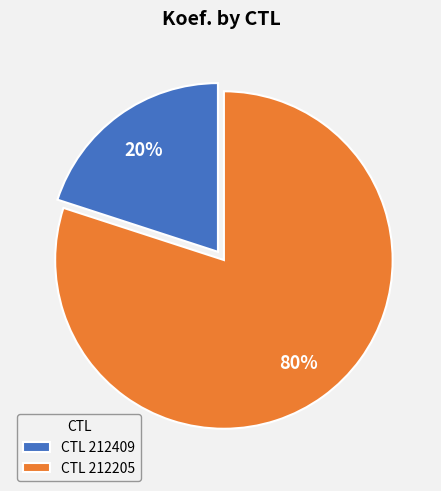

To the nearest percent, what is the difference between the largest and smallest slice percentages?

60%